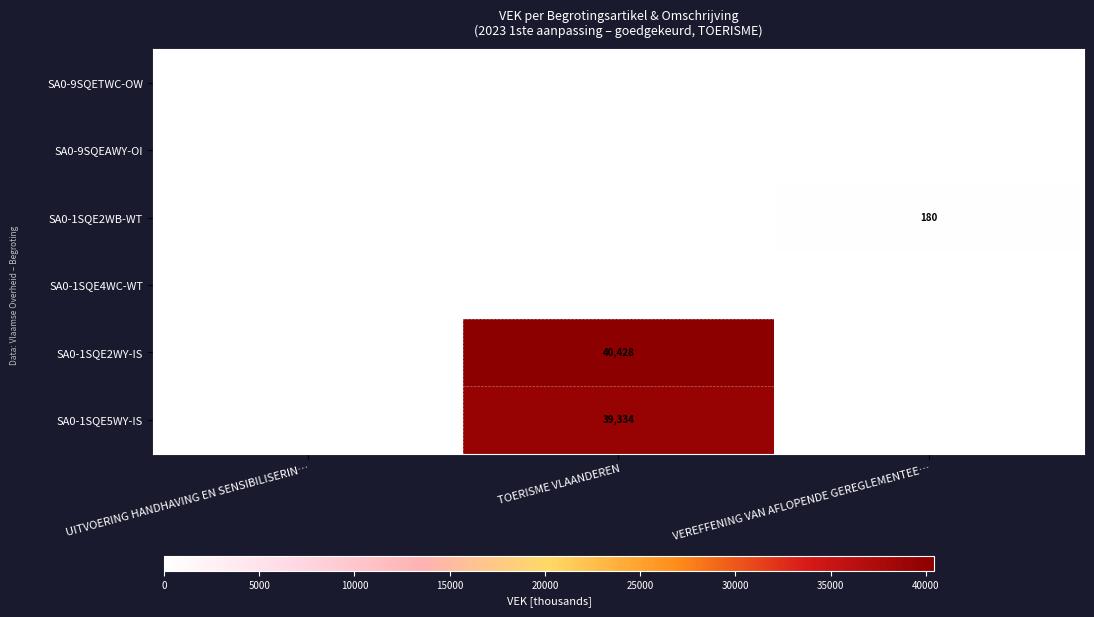

The SA0-1SQE5WY-IS series shows 10642 at TOERISME VLAANDEREN. True or false?

False